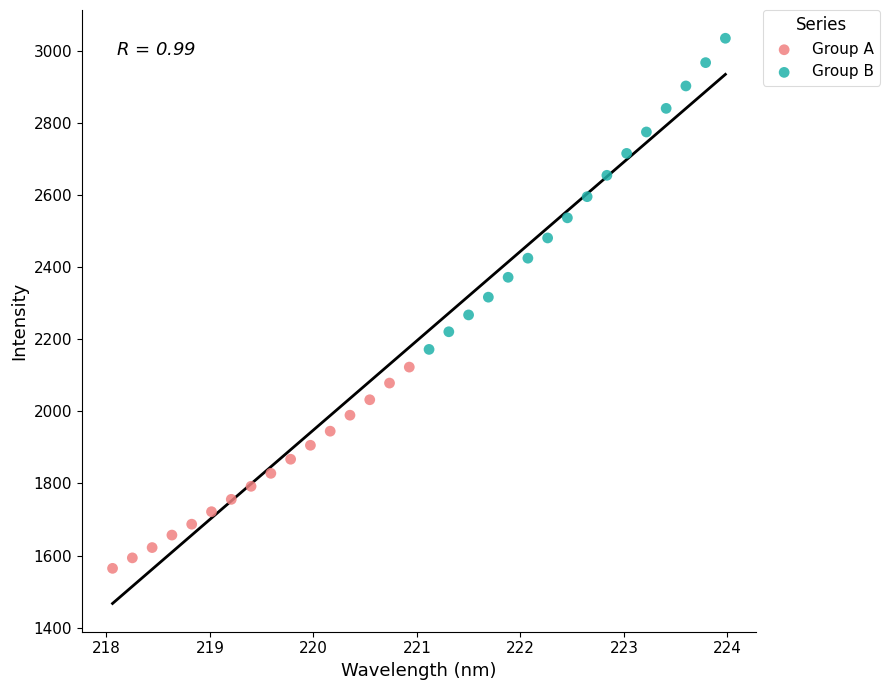

Which series contains the lowest Y value?

Group A